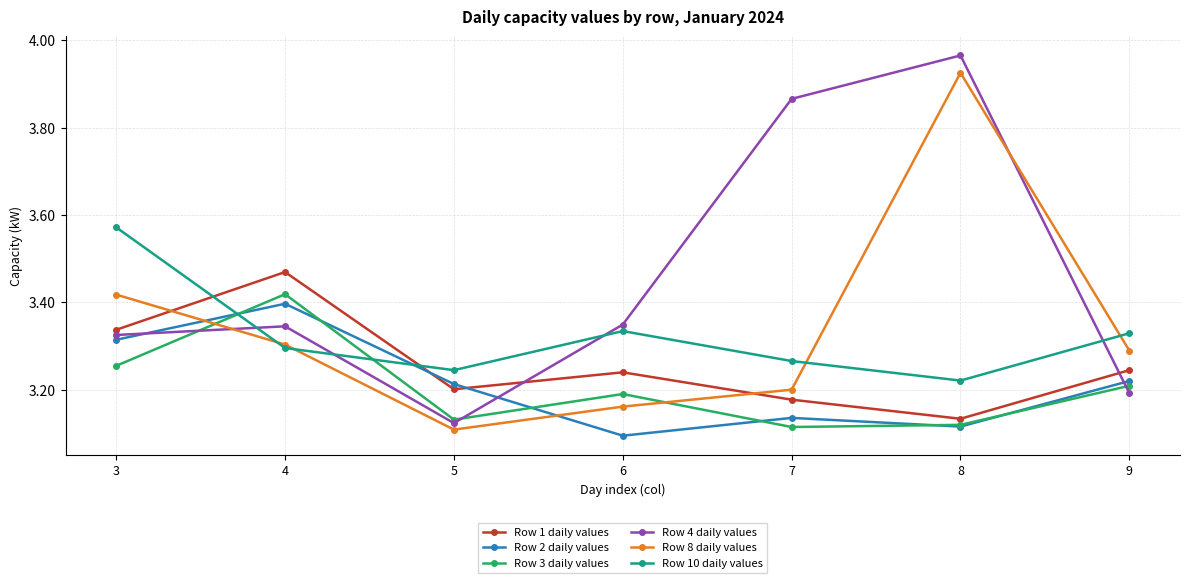

Where is the first local minimum for Row 8 daily values?

5